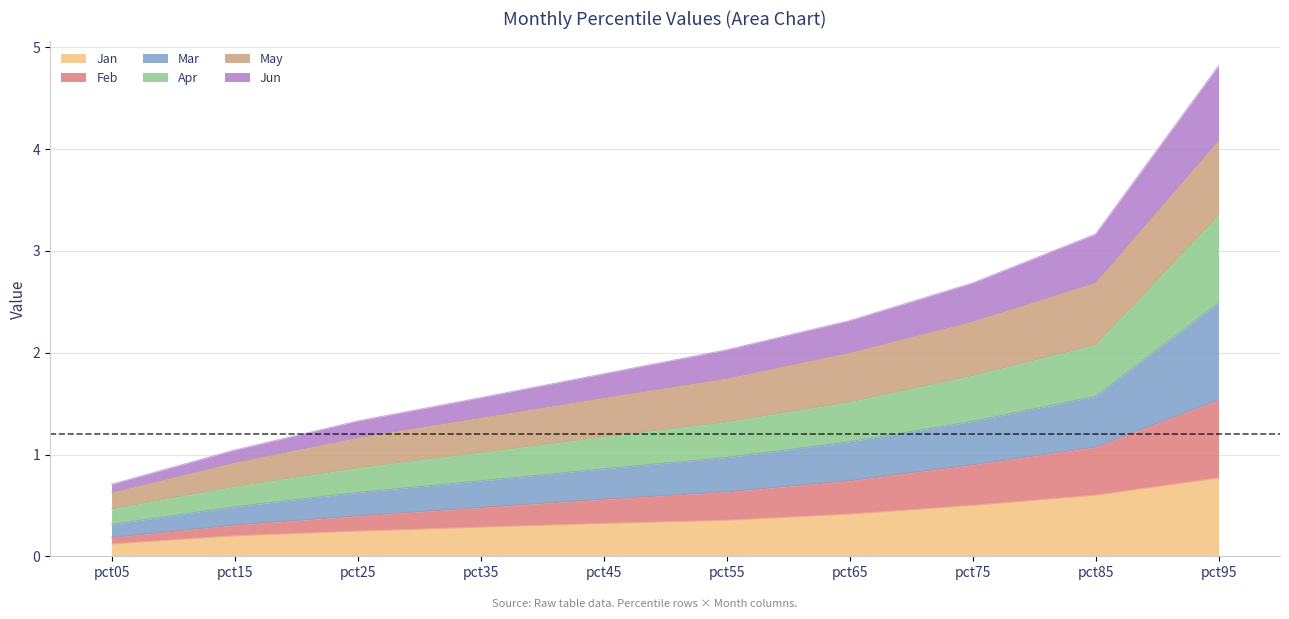

Does the chart display data point markers on the line(s)?

No